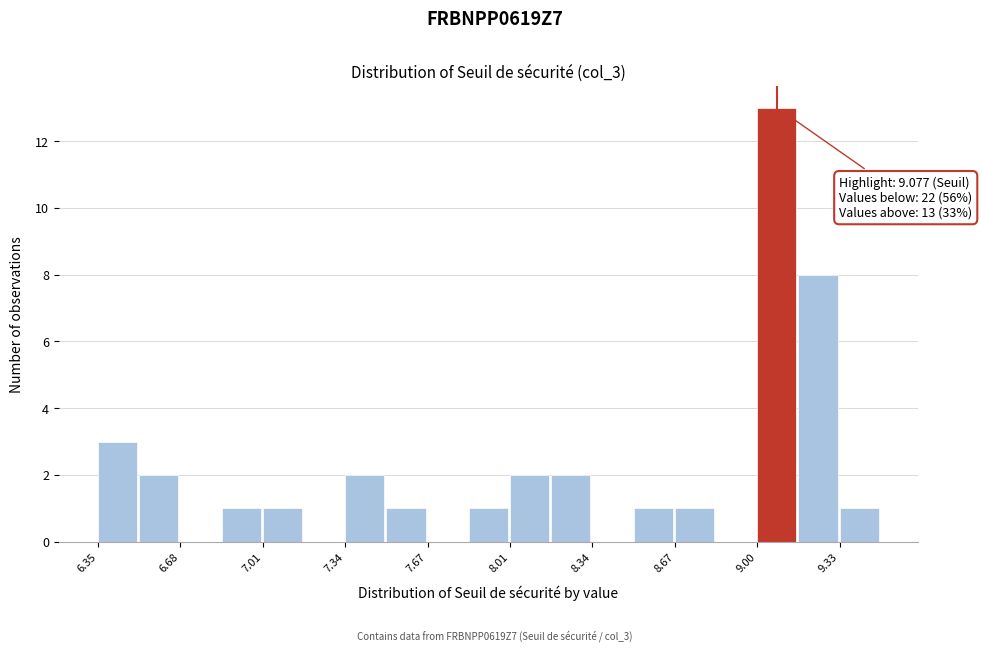

Read against the x-axis, roughly where is the centre of the tallest bar?

9.05